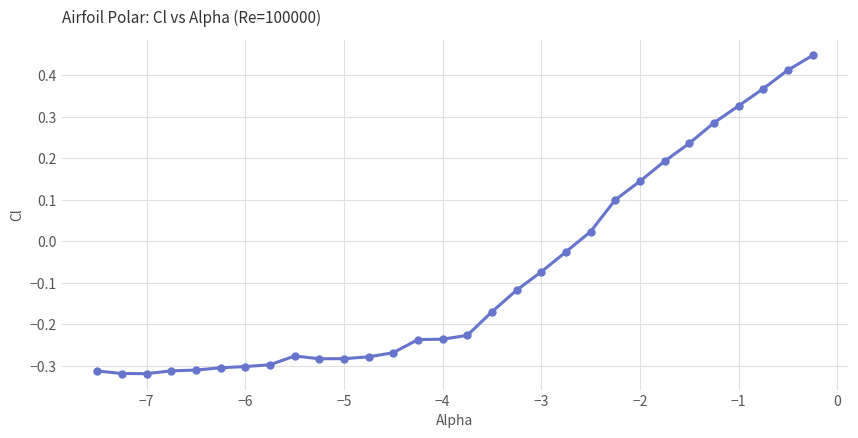

What is the sum of all values?

-2.4